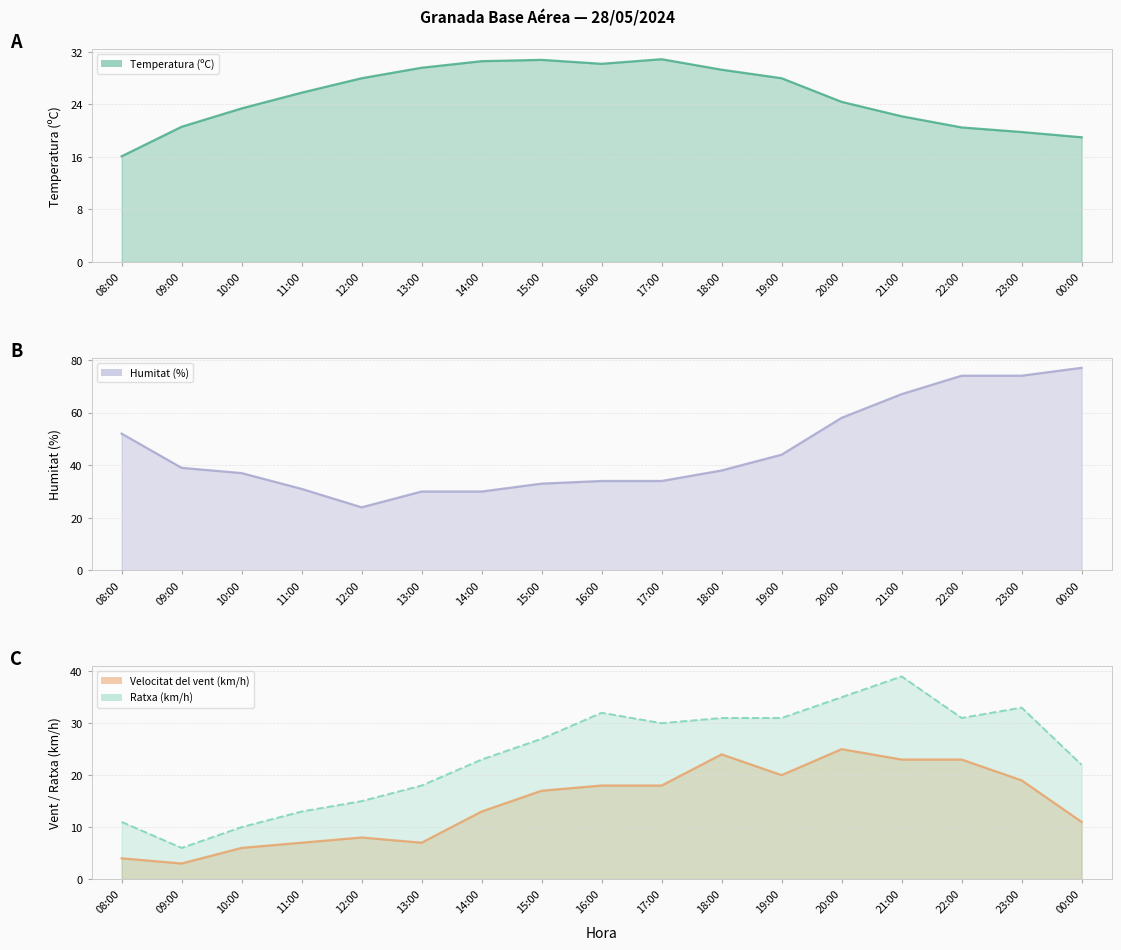

The value of Humitat (%) (line) at 11:00 is 31.0. True or false?

True